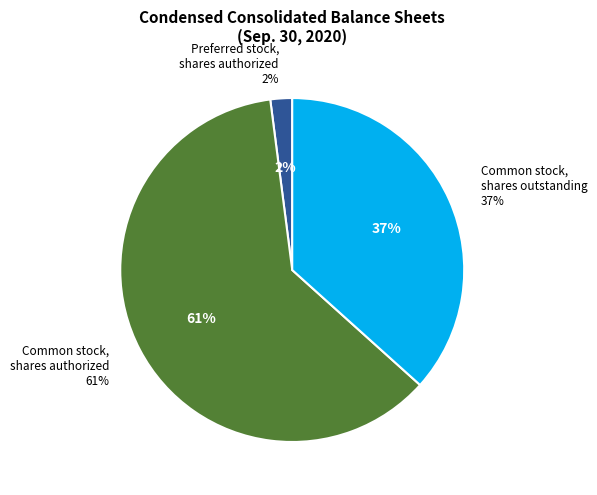

What is the majority slice?

Common stock, shares authorized